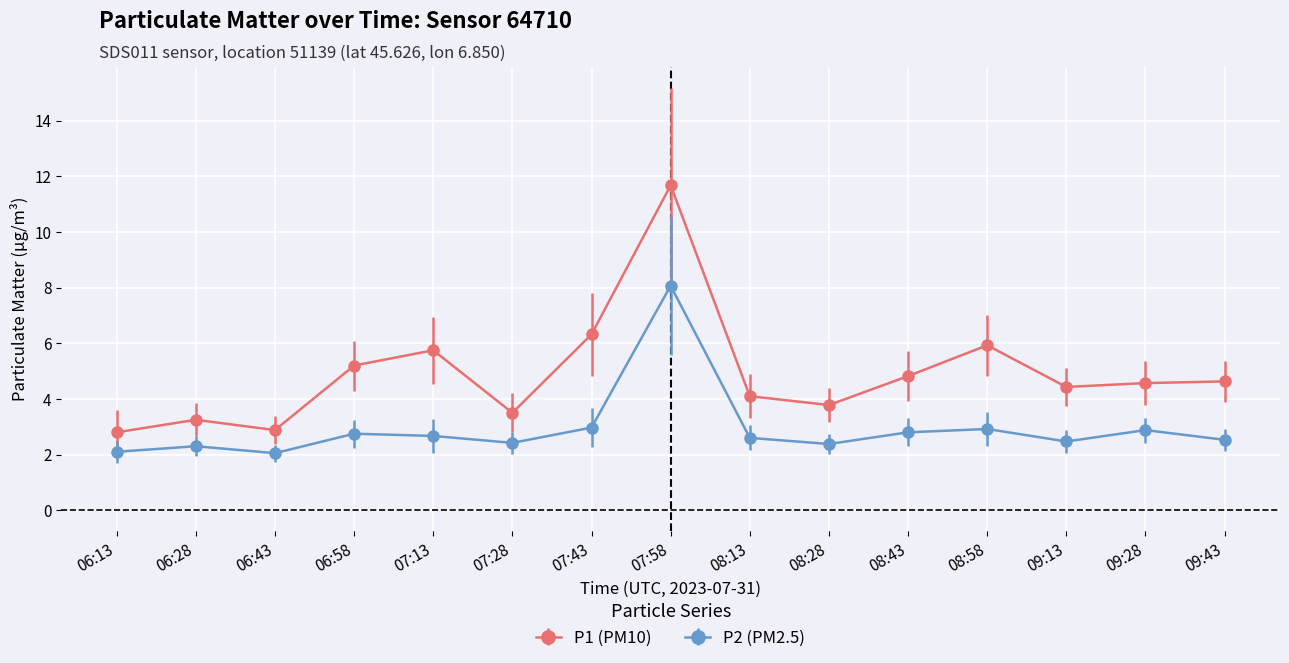

Which series has the largest range (max minus min)?

P1 (PM10)